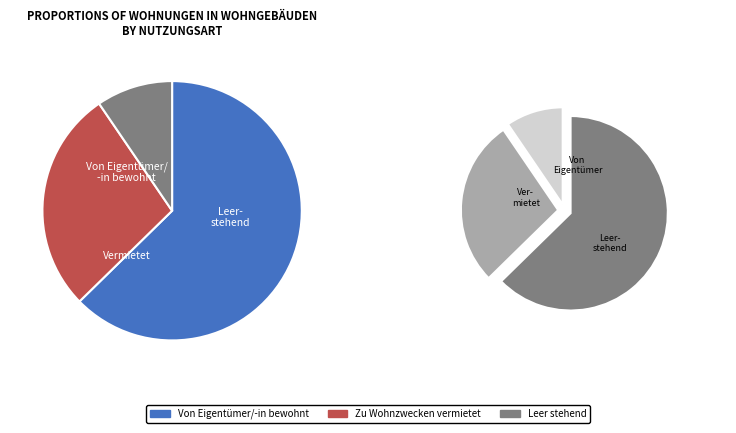

To the nearest percent, what is the difference between the largest and smallest slice percentages?

53%